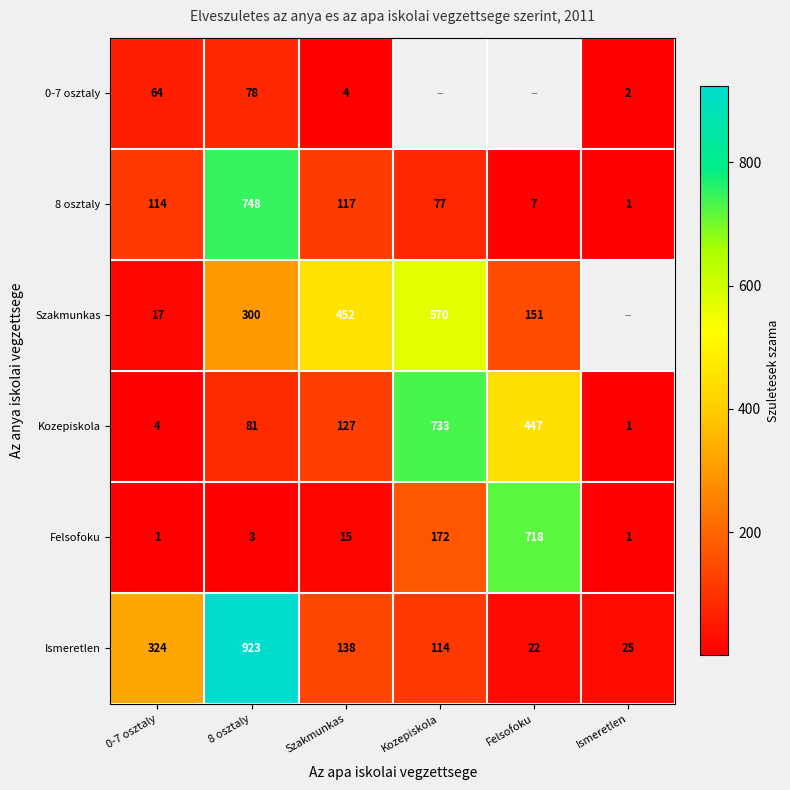

The 8 osztaly series shows 12 at Felsofoku. True or false?

False